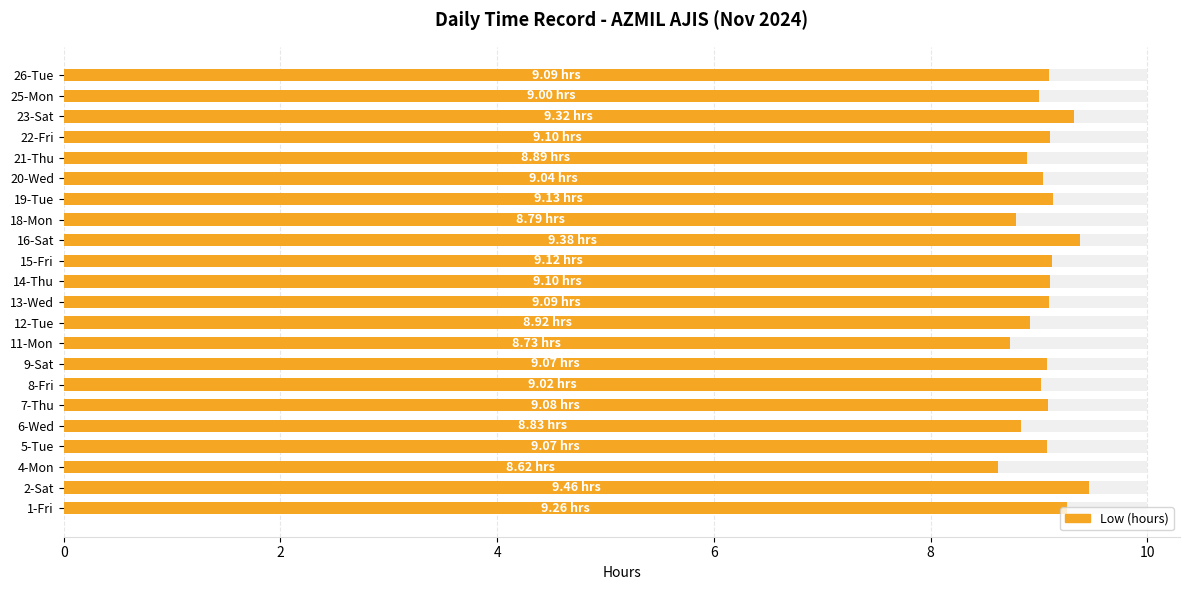

The value at 11-Mon is 12.0. True or false?

False